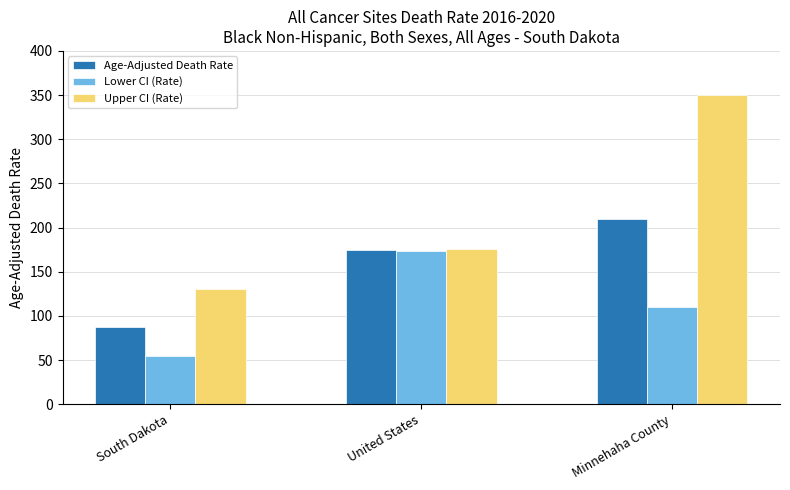

Rank the series by their average value, from lowest to highest.

Lower CI (Rate), Age-Adjusted Death Rate, Upper CI (Rate)